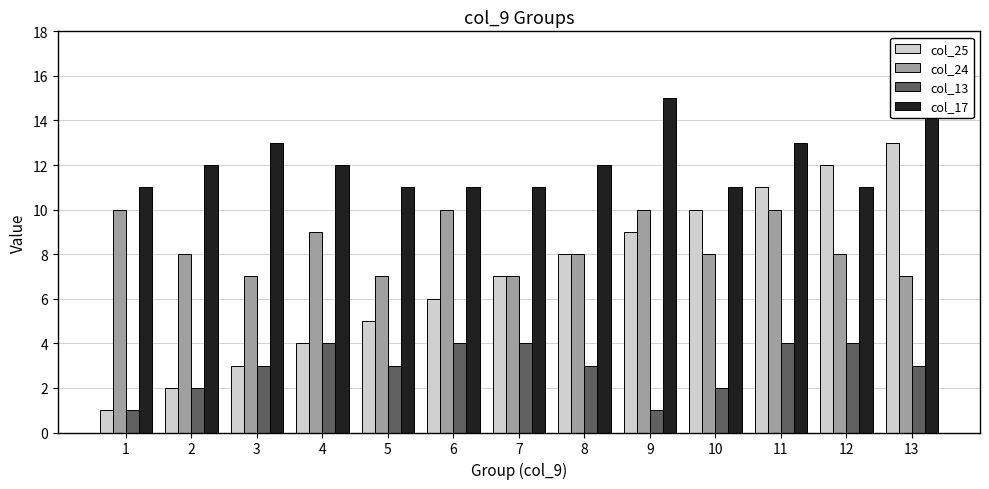

What is the sum of the col_17 values at 12 and 9?

26